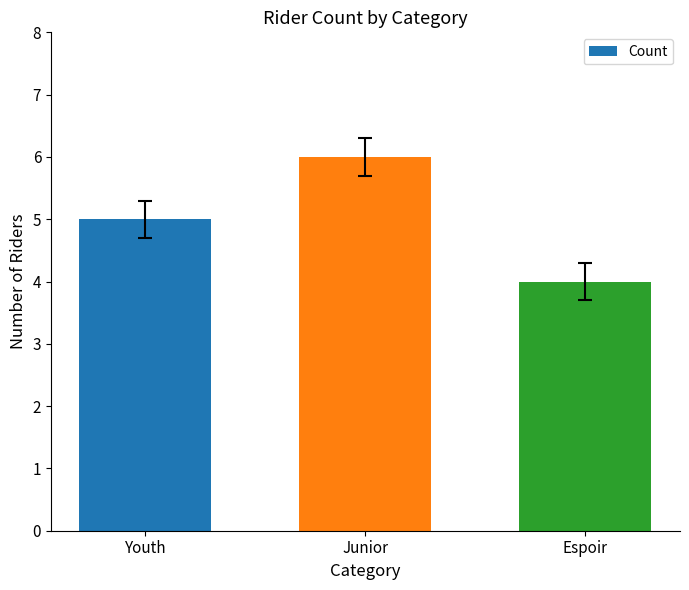

Rank the categories by value from lowest to highest.

Espoir, Youth, Junior